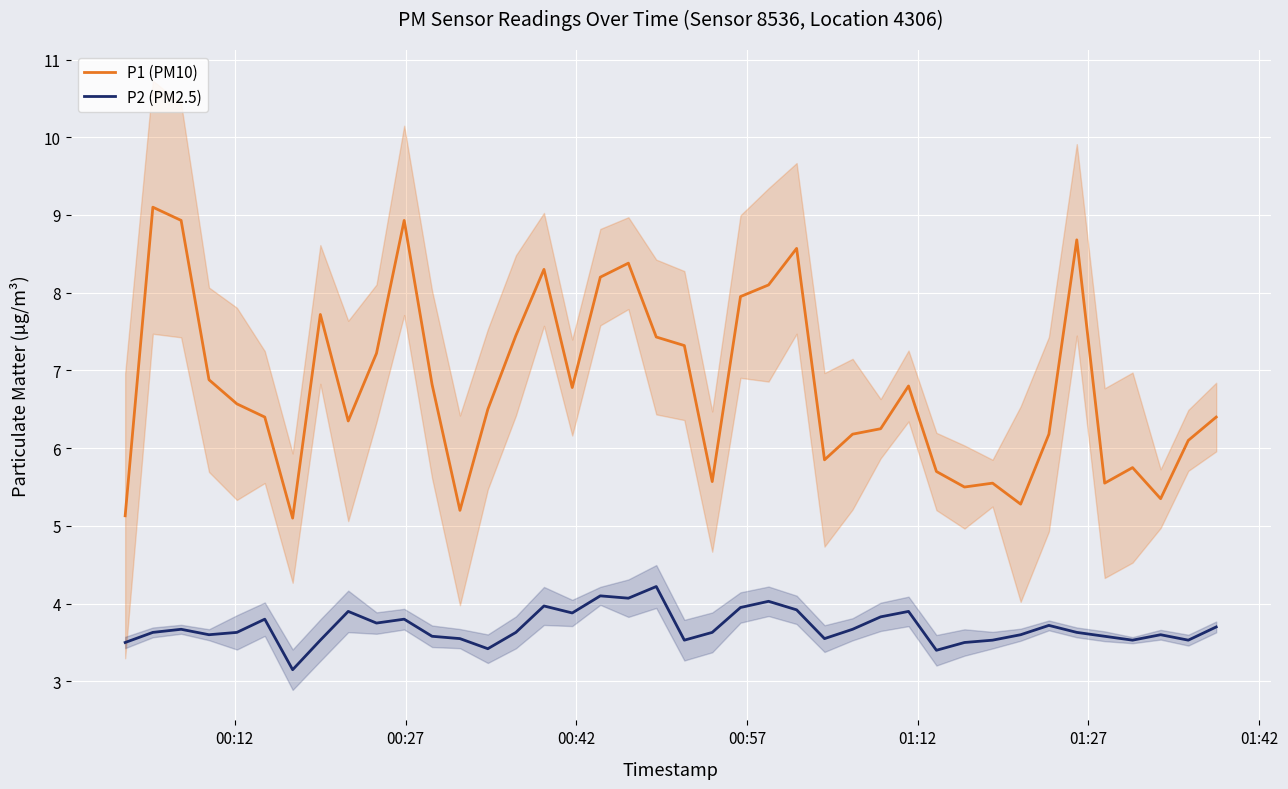

True or false: P1 (PM10) and P2 (PM2.5) intersect in this chart.

False